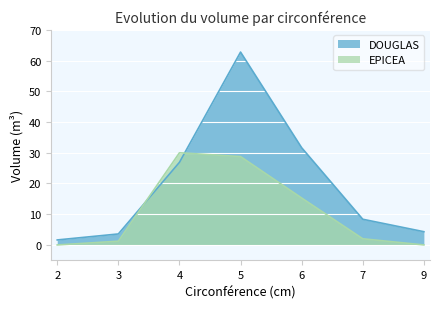

True or false: EPICEA has a value of 9.6 at 6.

False